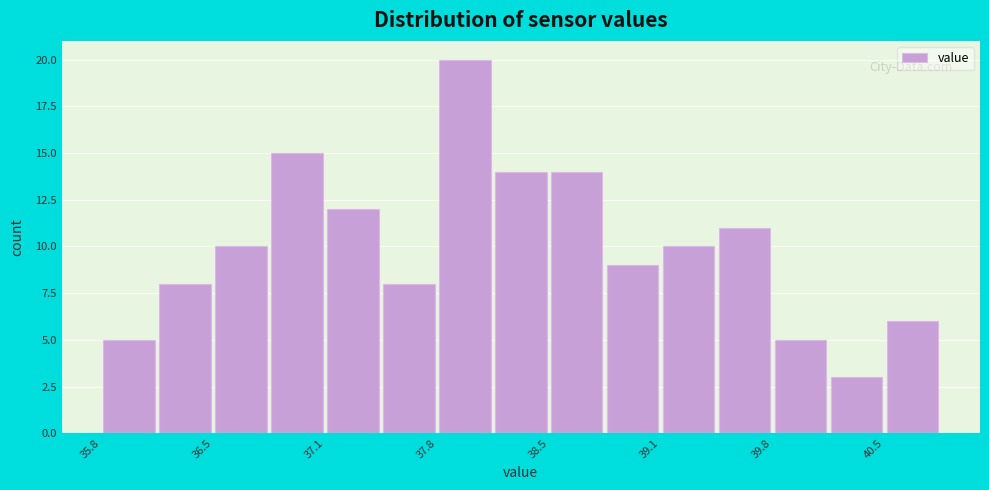

Around what value on the x-axis is the tallest bar? Give the approximate position of its centre, as read against the axis.

38.0